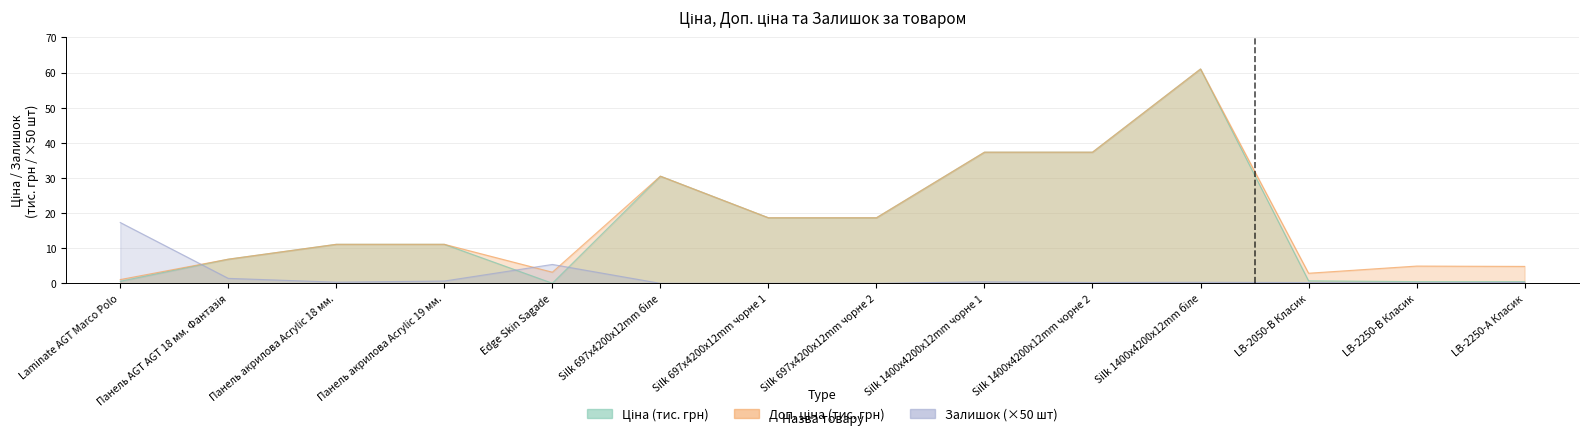

What is the difference between the second highest and minimum values in the Залишок series?

5.4